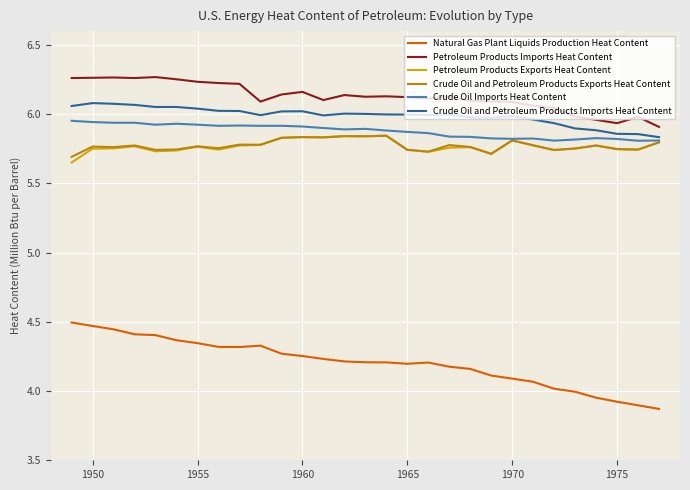

Which series has the largest range (max minus min)?

Natural Gas Plant Liquids Production Heat Content